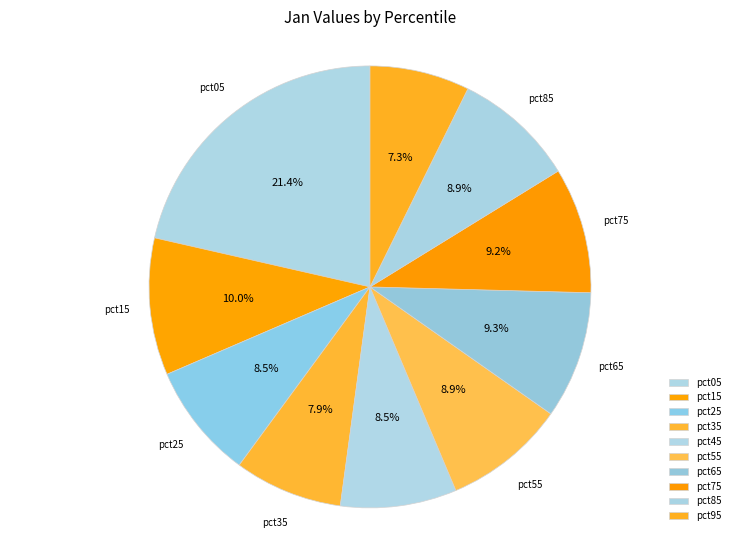

Approximately how many times larger is the value at pct65 compared to pct25?

1.1